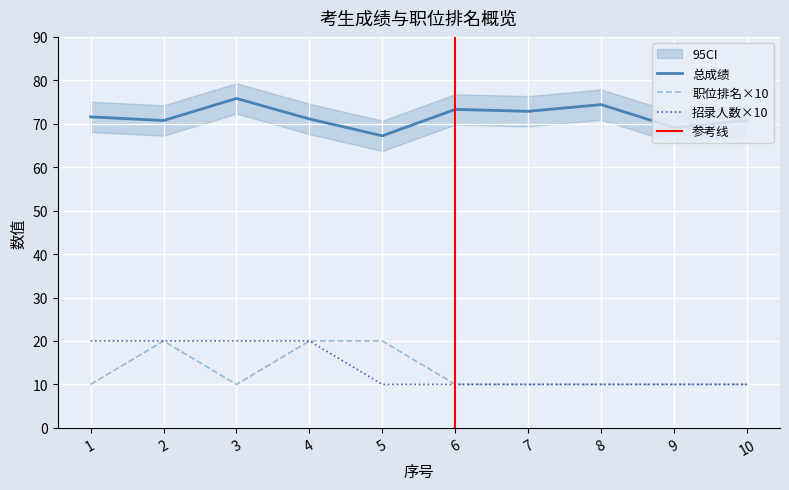

Is the value of 职位排名 at 9 greater than the value of 招录人数 at 7?

No